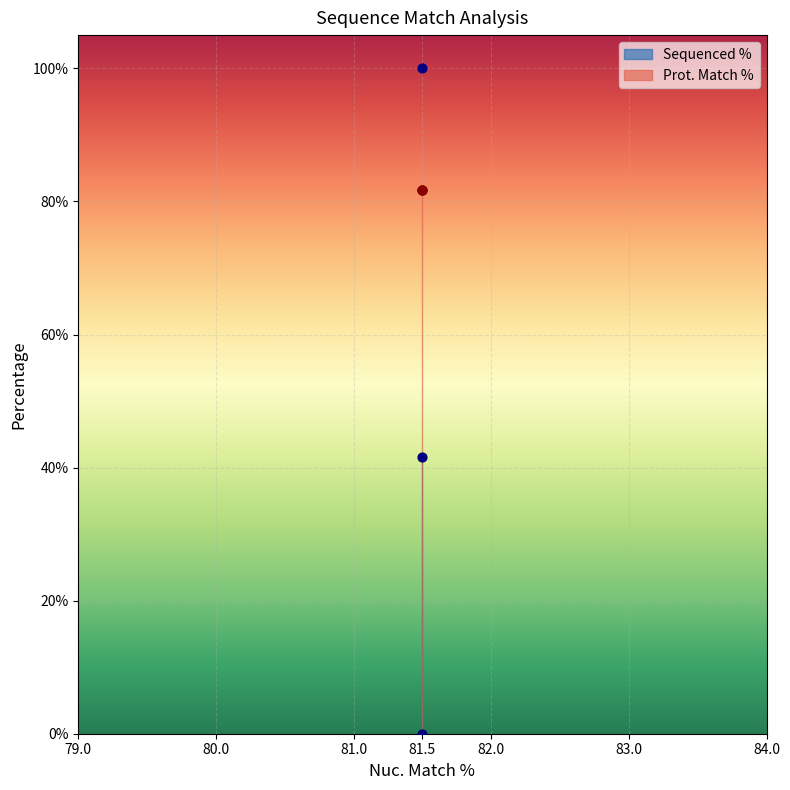

What is the change in value from 81.5 to 81.5?

-100.0